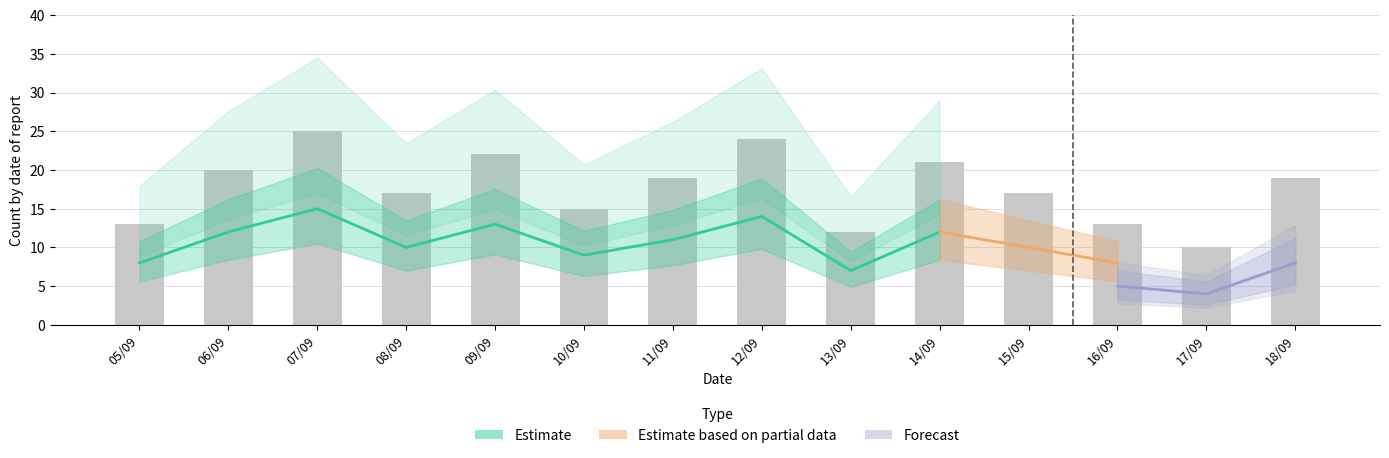

Between 18/09 and 10/09, which is larger?

18/09